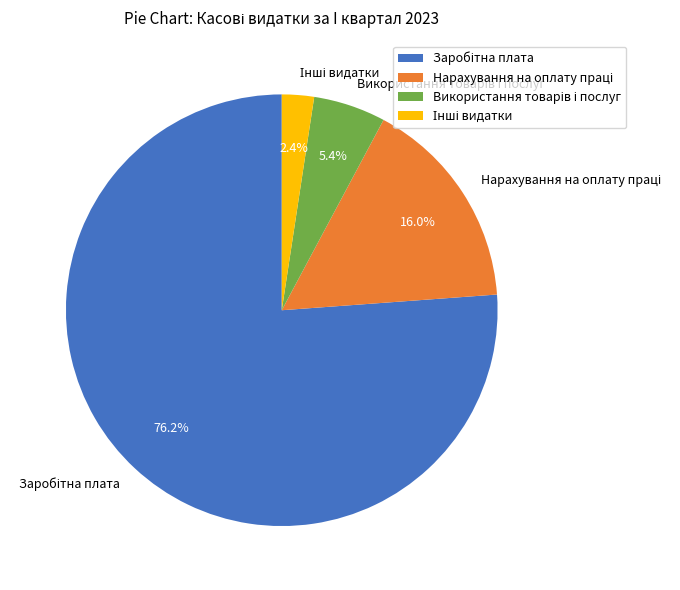

Is there any slice that represents more than half of the pie?

Yes